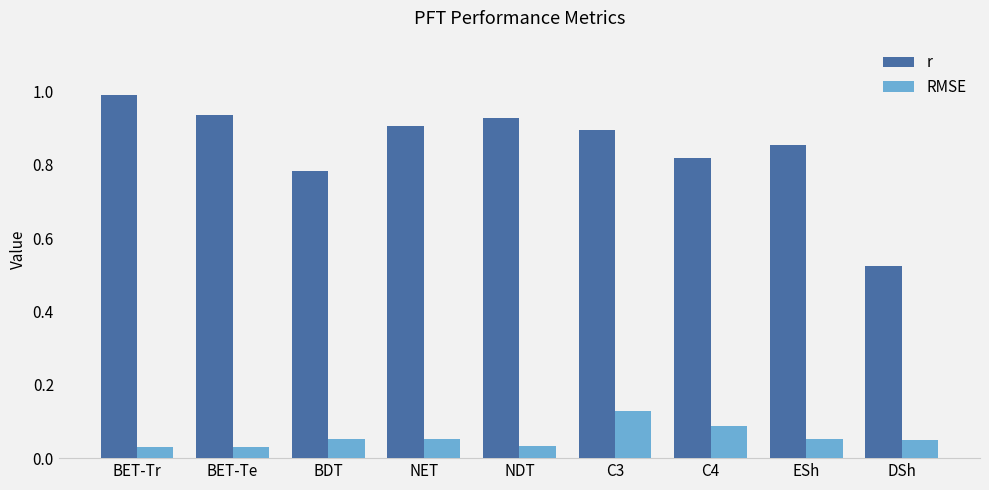

Is the value of RMSE at BET-Tr greater than the value of r at C4?

No